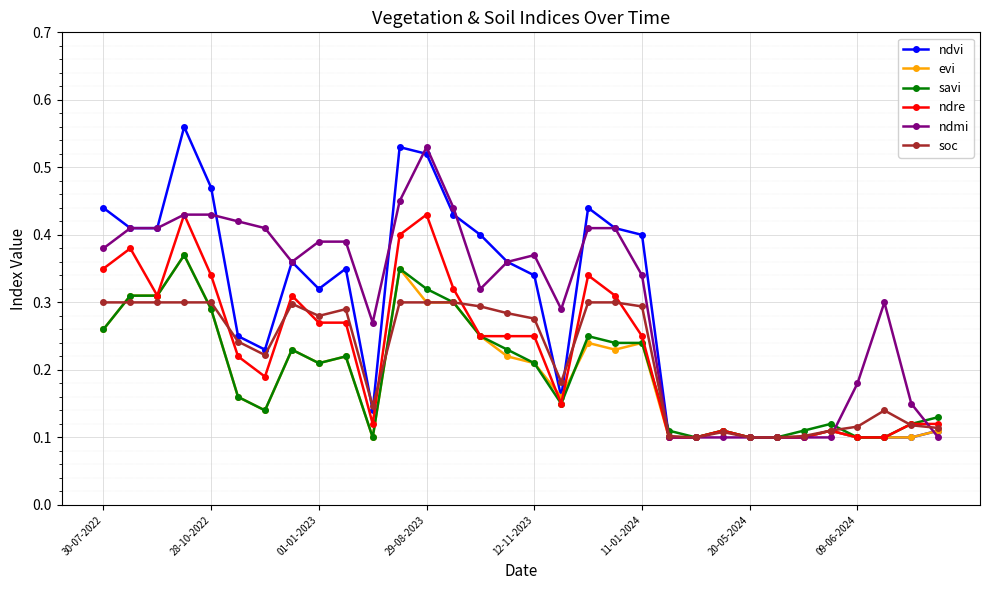

True or false: soc has more than 0 points higher than both neighbors.

True